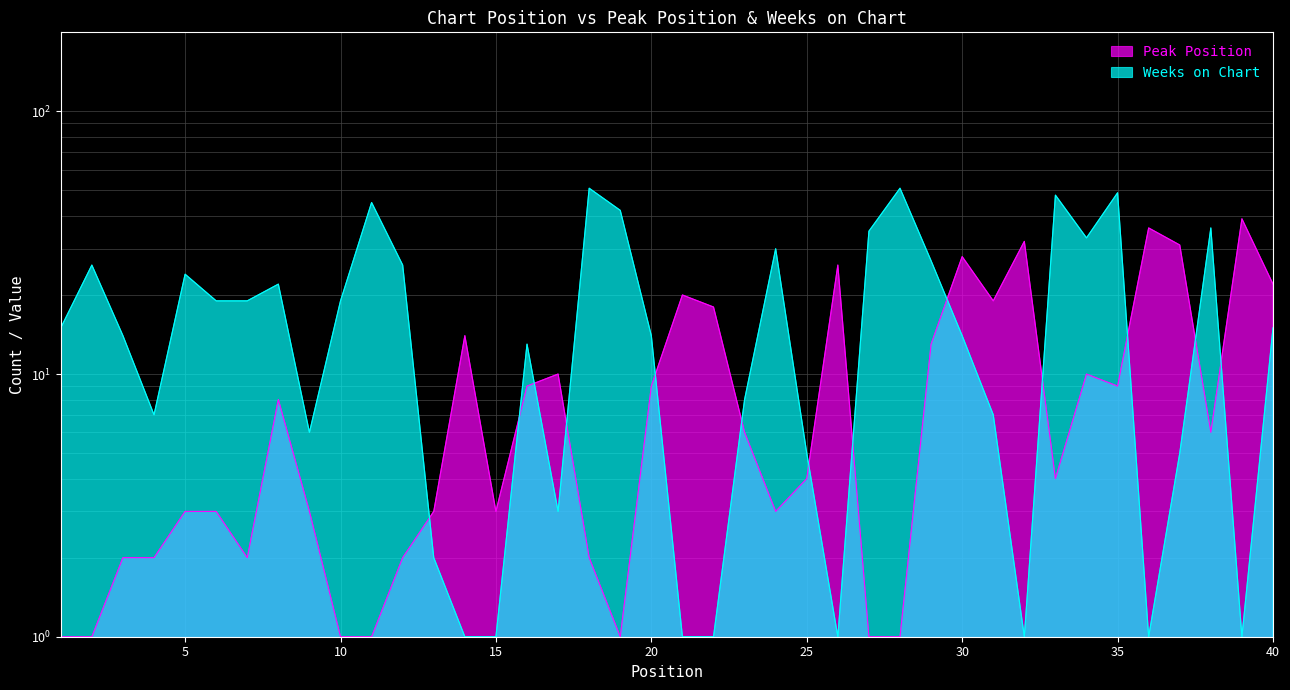

At which category does Weeks on Chart reach its first local valley?

4